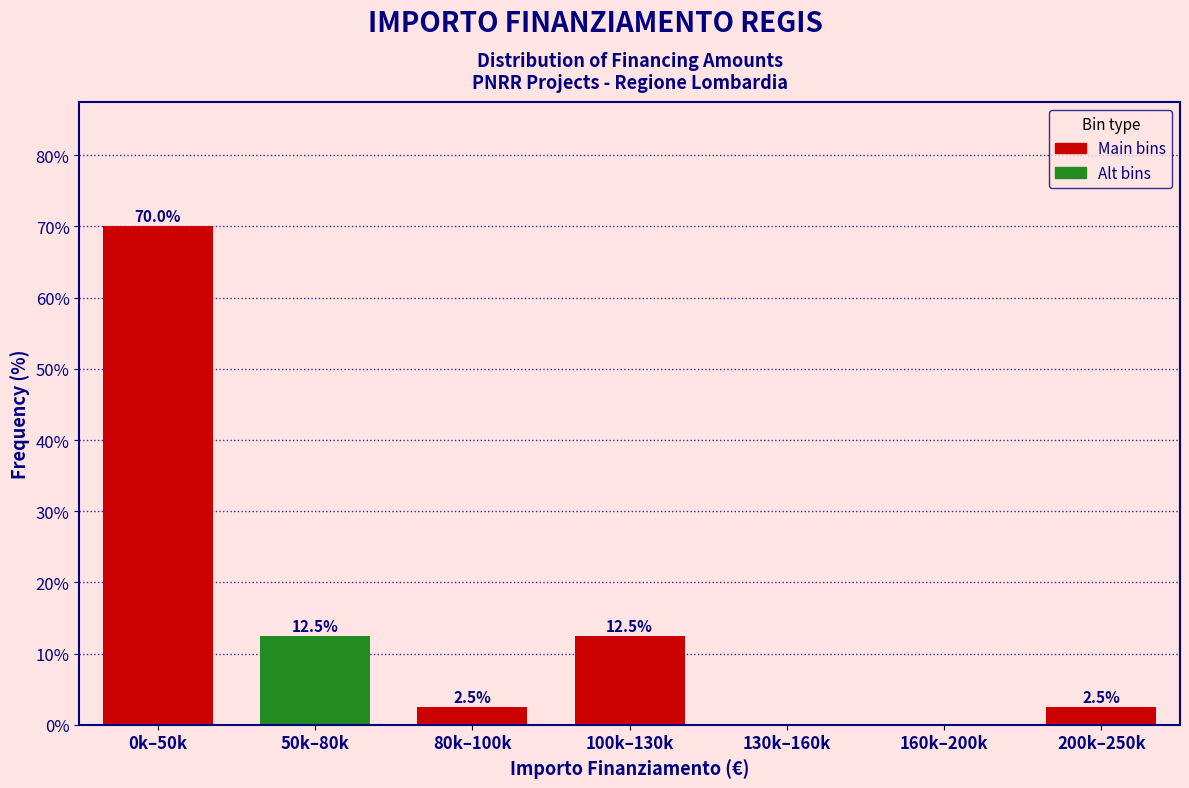

Reading right to left, list all the values displayed in this chart.

200k–250k=2.5	160k–200k=0.0	130k–160k=0.0	100k–130k=12.5	80k–100k=2.5	50k–80k=12.5	0k–50k=70.0